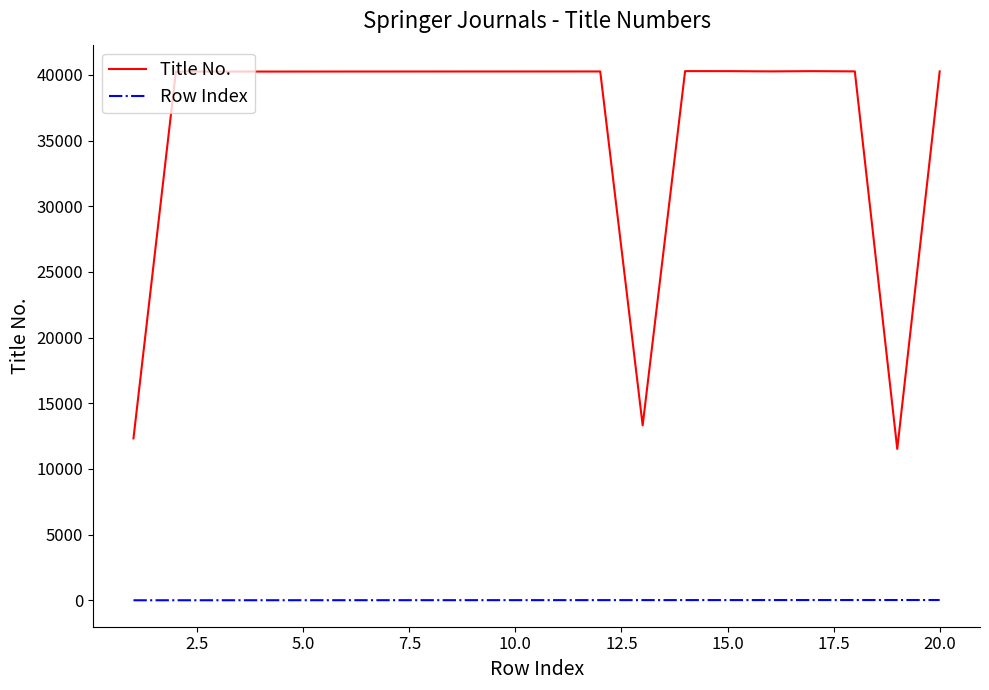

What is the difference between the maximum and minimum values in the Row Index series?

19